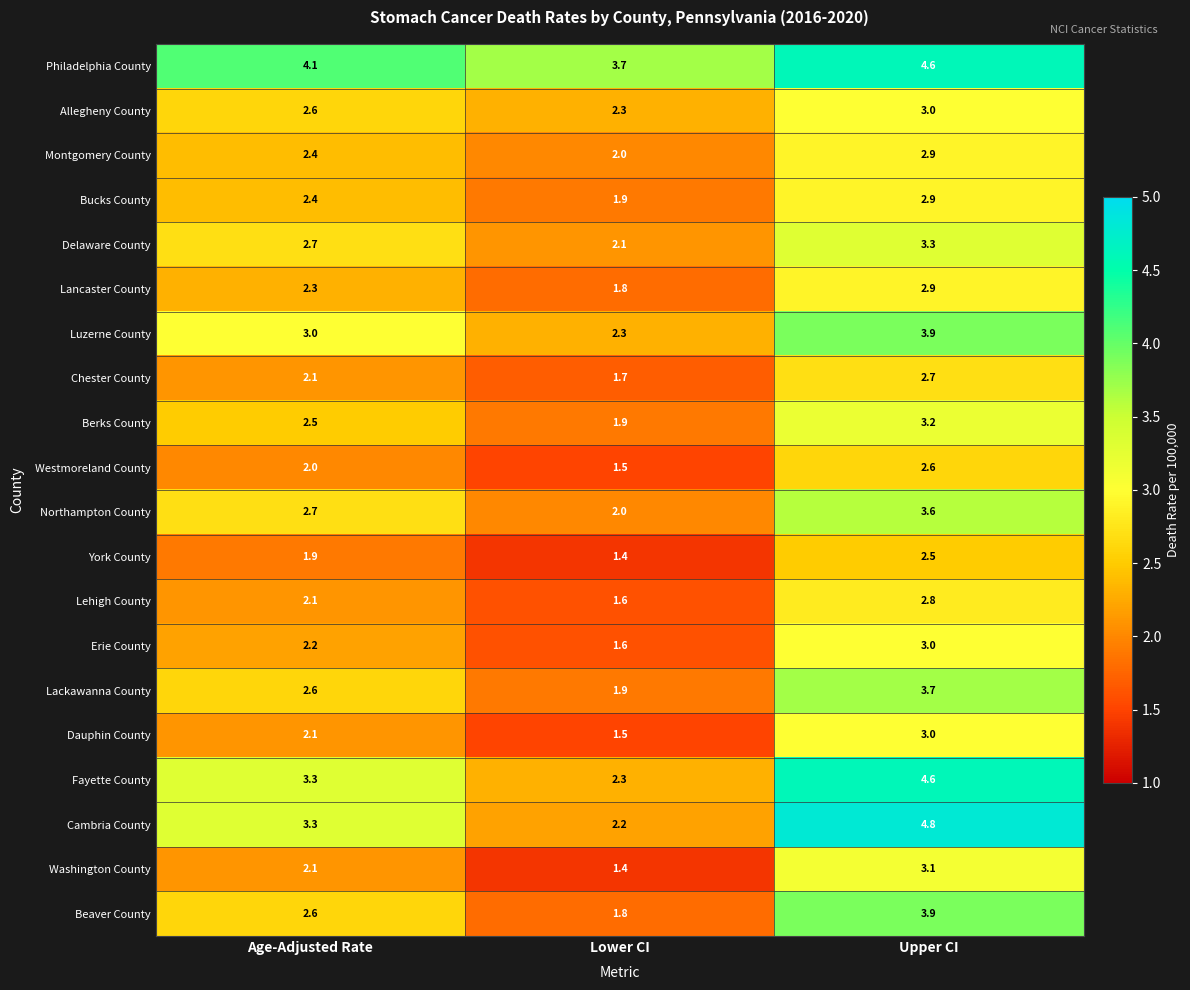

Where is Beaver County nearest to the value 2?

Lower CI